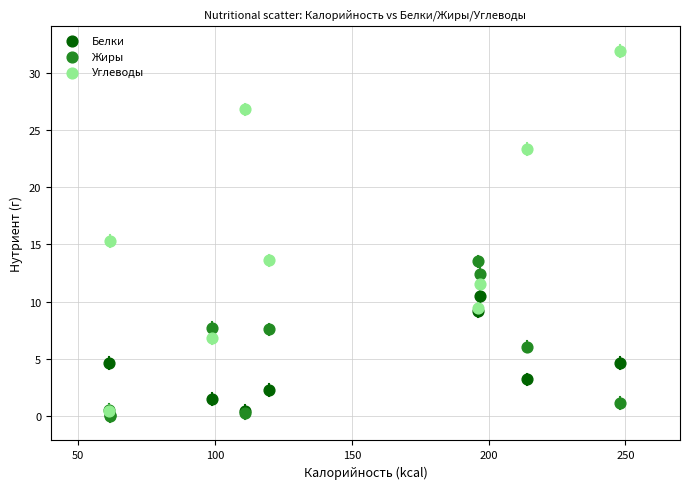

Which series contains the highest Y value?

Углеводы